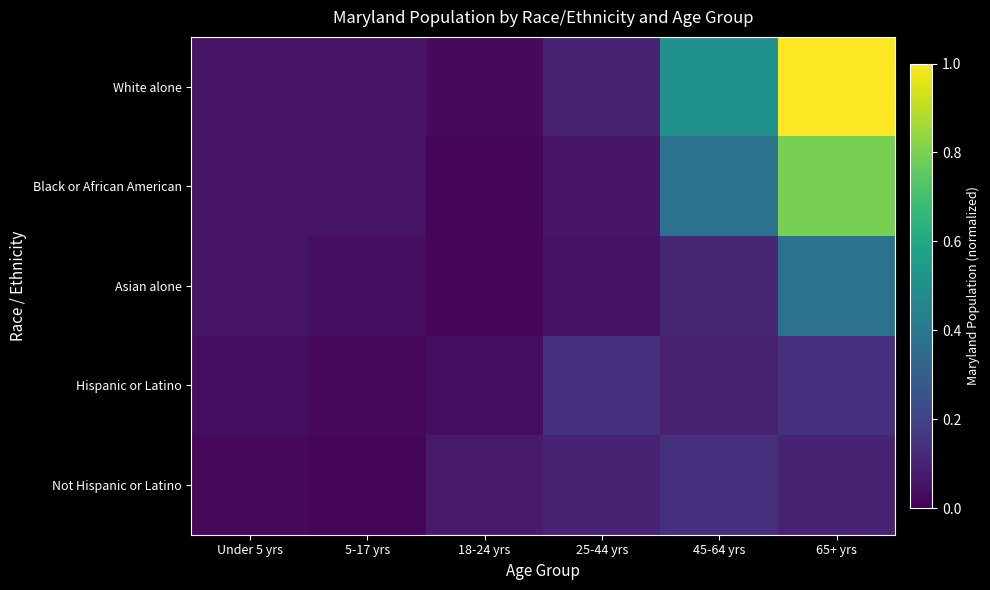

List the series in order of their peak value, highest first.

White alone, Black or African American, Asian alone, Hispanic or Latino, Not Hispanic or Latino